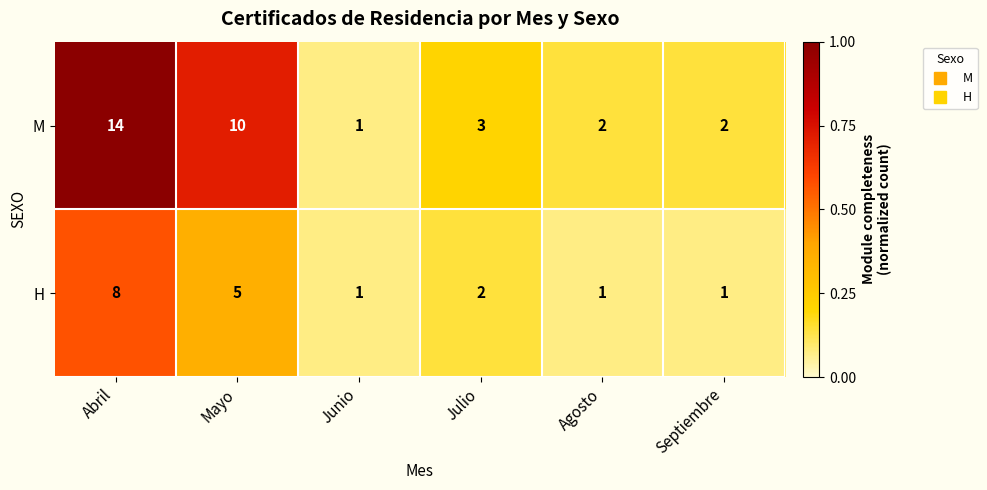

Rank the series at Julio from lowest to highest value.

H, M